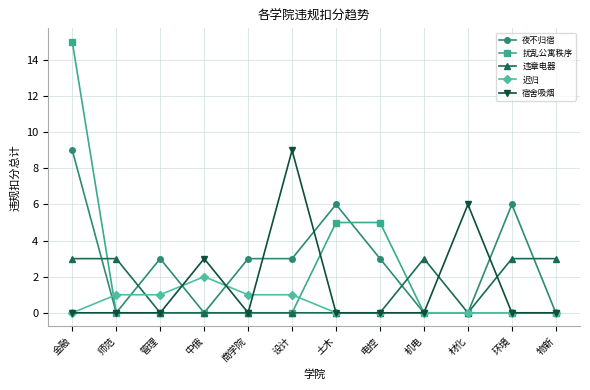

What is the approximate value of 违章电器 at 机电?

3